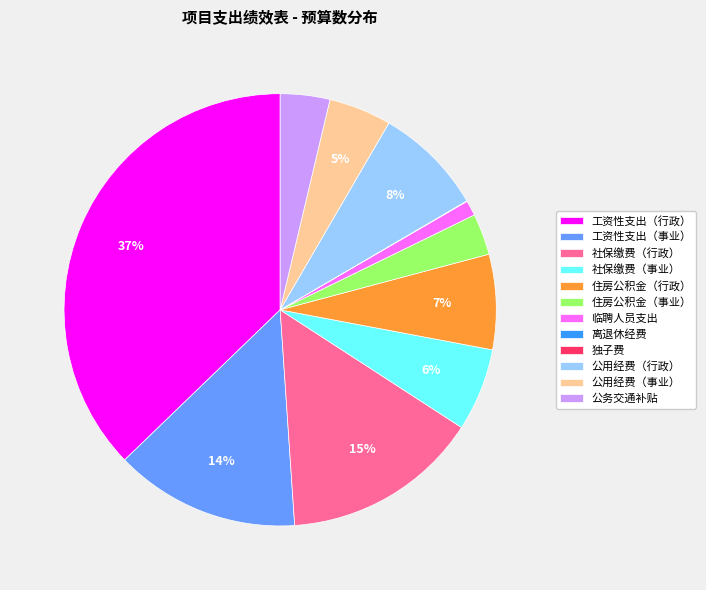

The 住房公积金（行政） slice represents 1% of the pie. True or false?

False